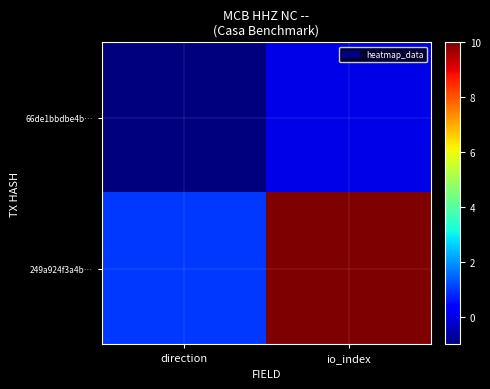

Rank the series at io_index from lowest to highest value.

66de1bbdbe4b…, 249a924f3a4b…